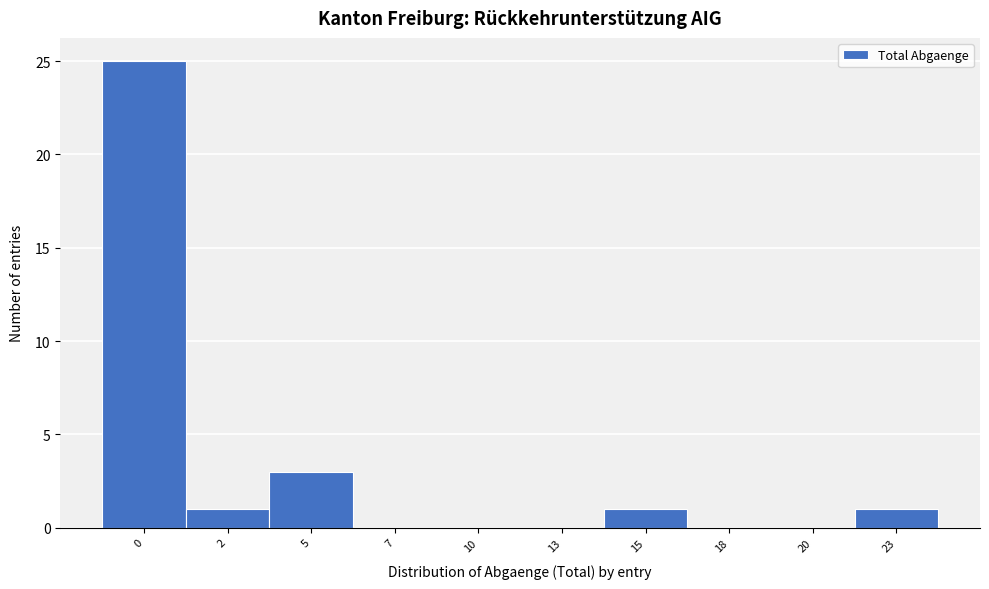

Reading left to right, what are all the values shown in this chart?

0=25	2=1	5=3	7=0	10=0	13=0	15=1	18=0	20=0	23=1